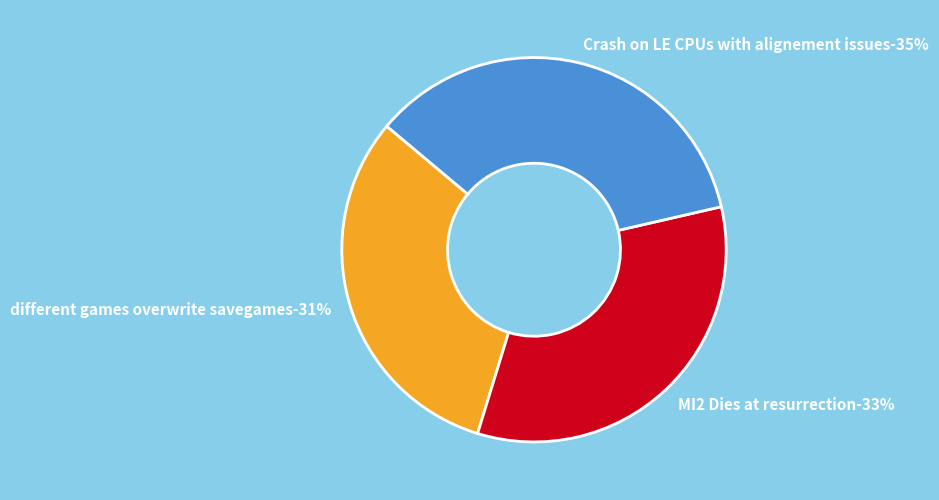

What is the largest slice in the pie chart?

Crash on LE CPUs with alignement issues